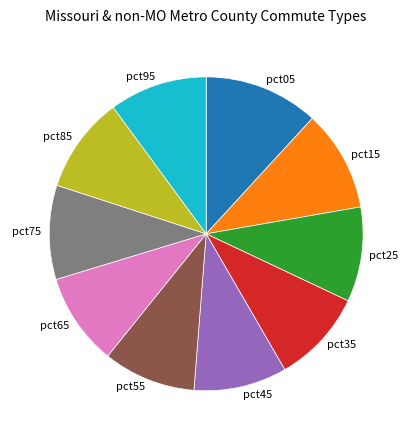

True or false: pct75 accounts for 20% of the total.

False